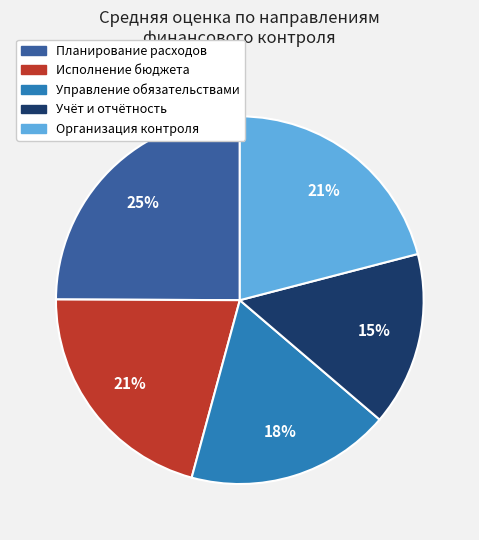

True or false: Организация контроля accounts for 30% of the total.

False